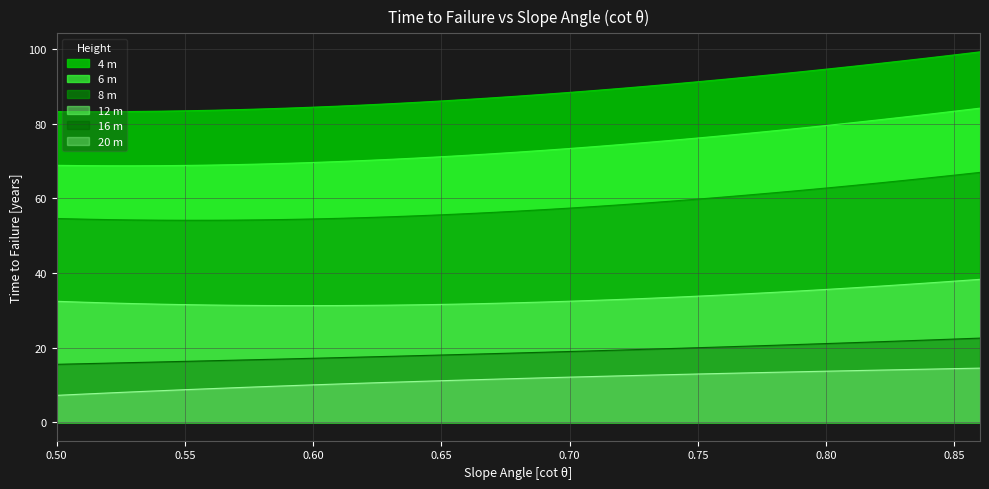

What is the label of the 27th point from the right?

0.6